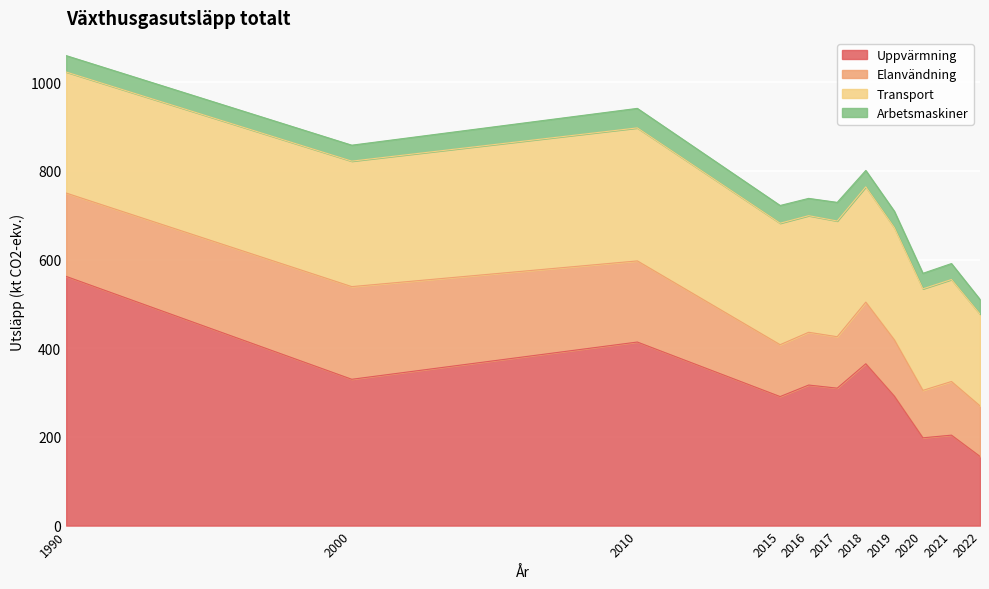

How many data points does each series have?

11